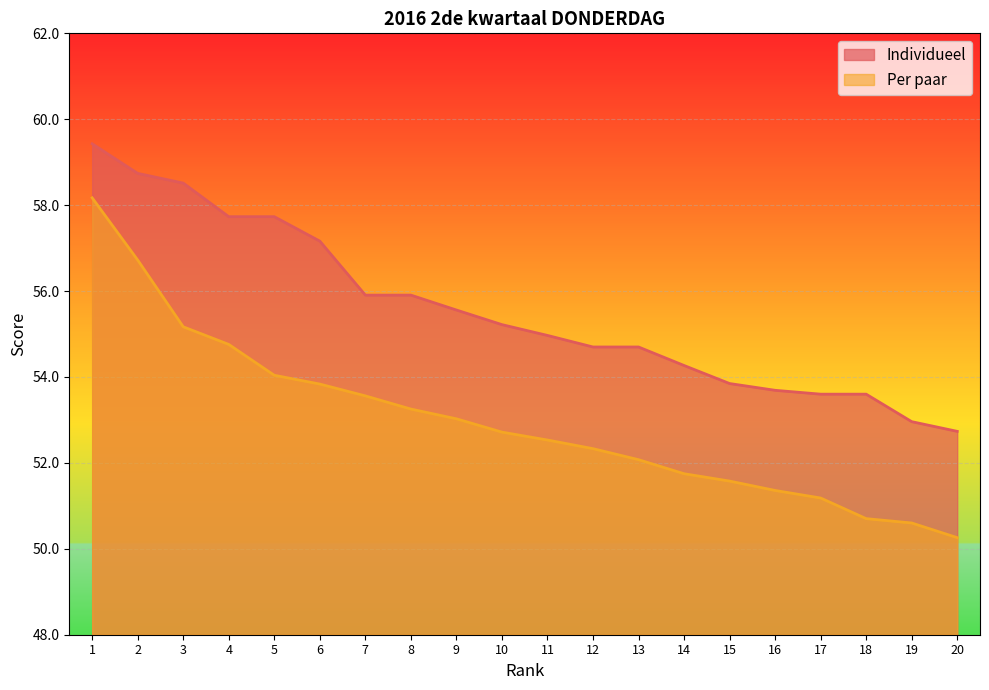

Between 16 and 2, which is larger?

2